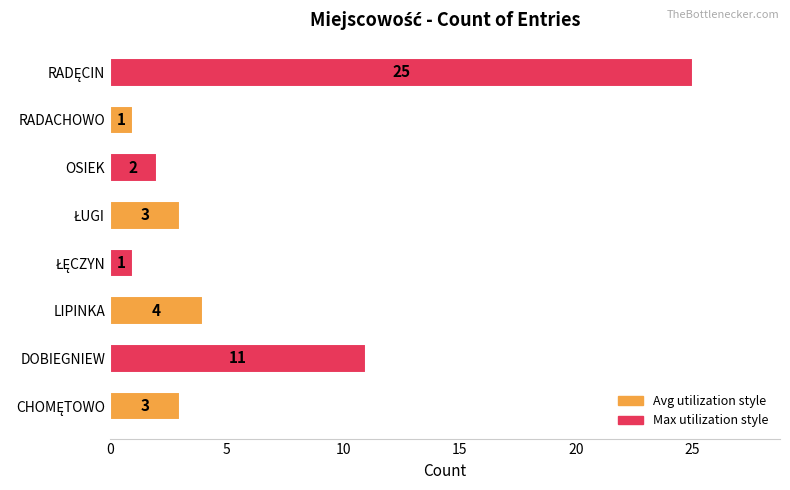

True or false: the data shows 0 at RADACHOWO.

False